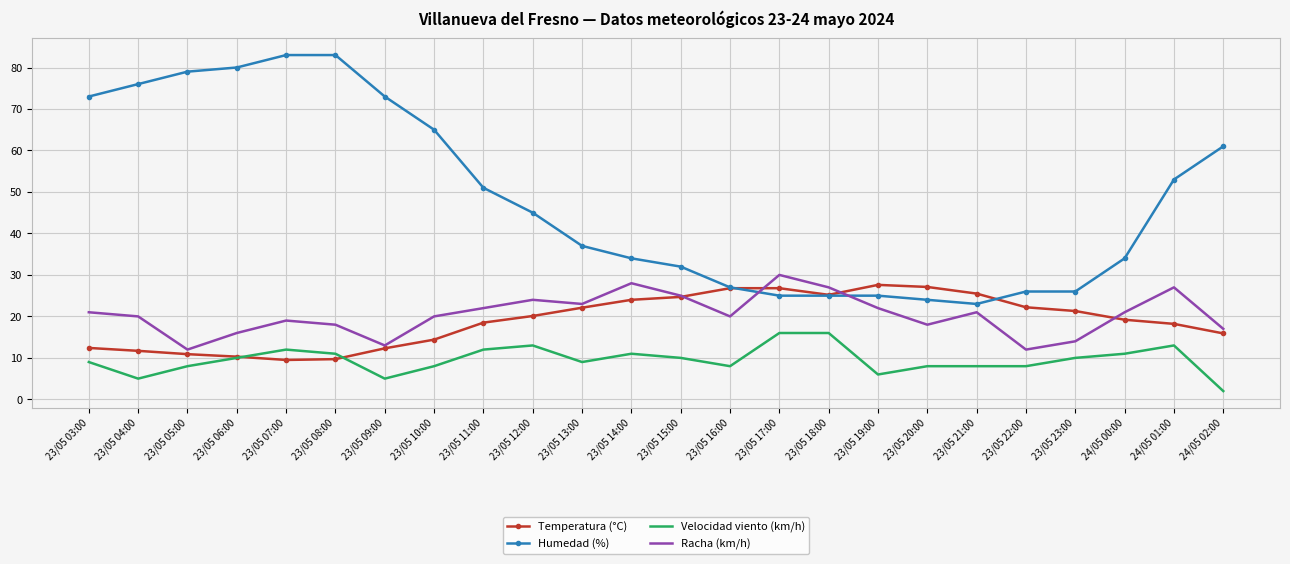

How many times do Humedad (%) and Racha (km/h) cross each other?

2